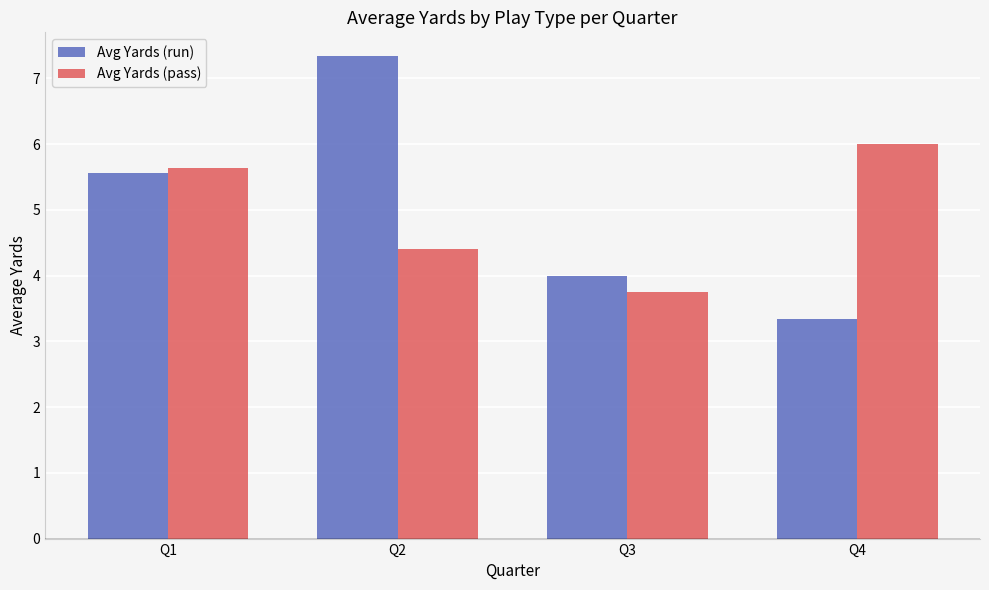

Which series has the widest spread of values?

Avg Yards (run)